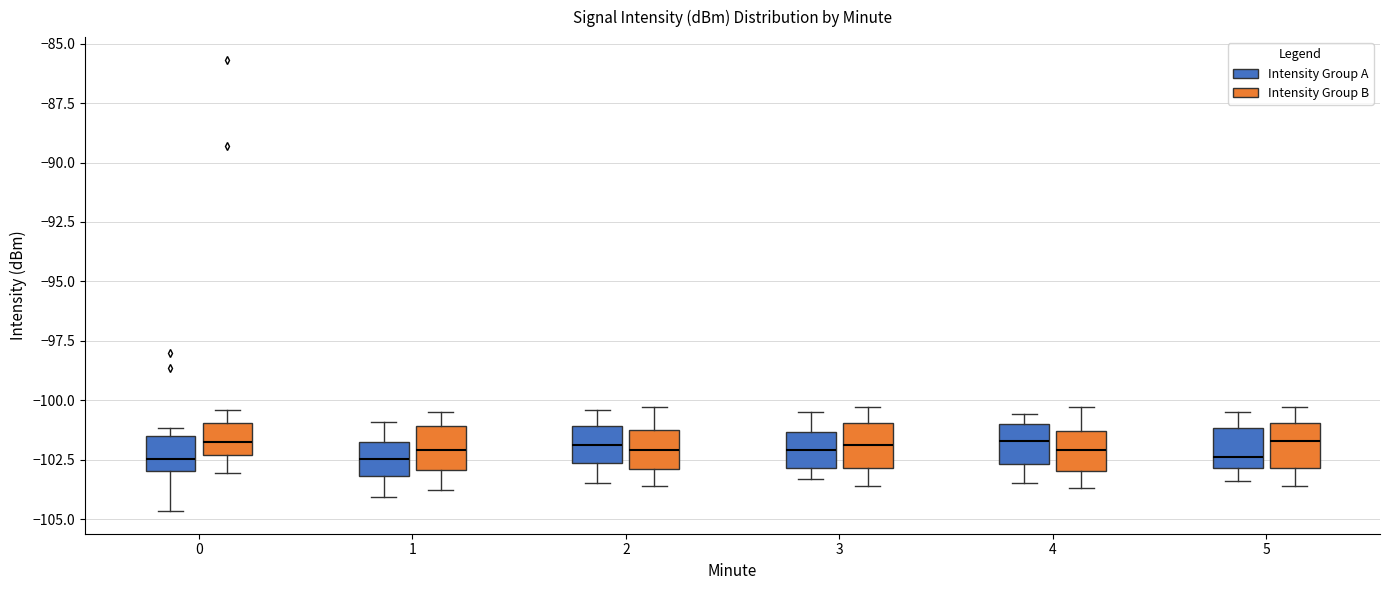

Where is the upper edge of the box for 5 (Intensity Group A) on the y-axis? The values are not printed on the chart, so give them approximately, as read against the axis.

-101.0